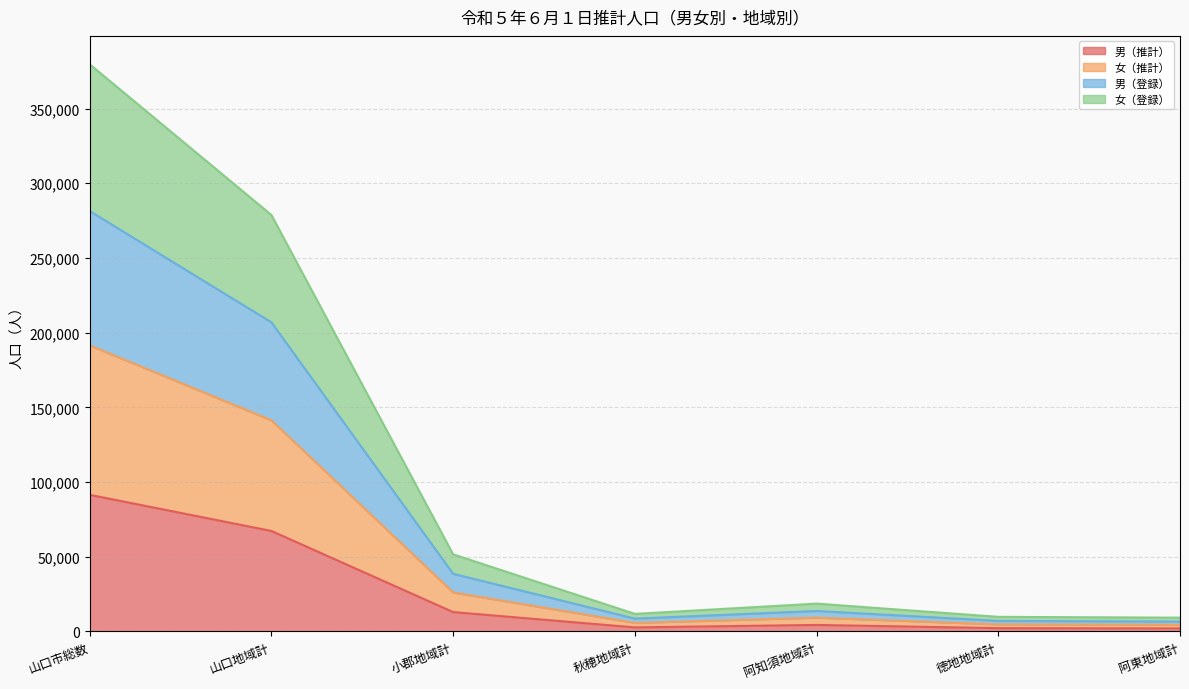

What is the value of the 女（推計） point at the 5th from the left?

9220